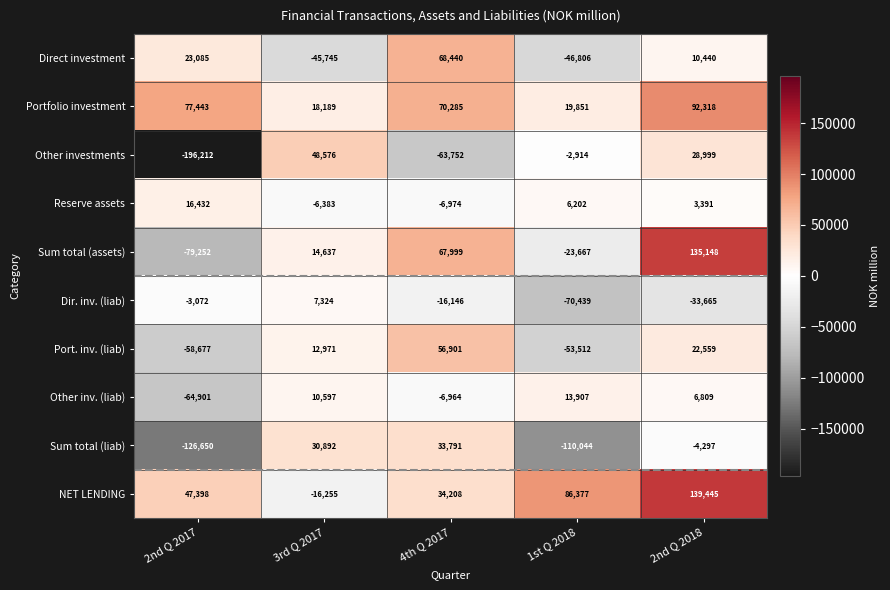

Count the number of data series in this chart.

10